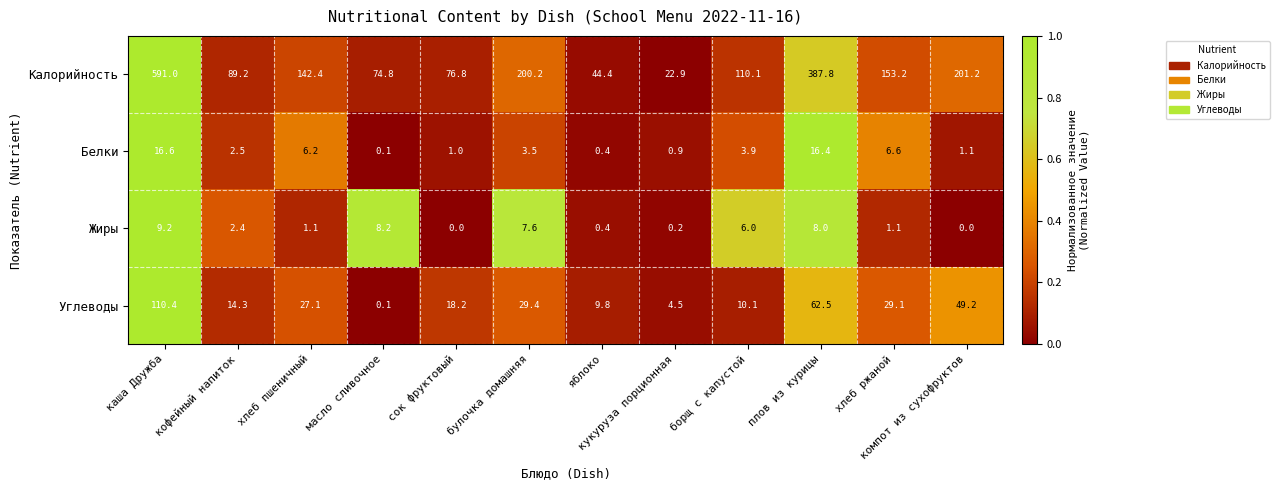

True or false: Углеводы has a value of 44.6 at булочка домашняя.

False